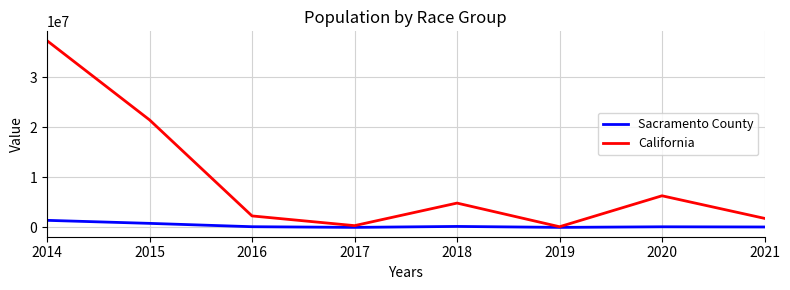

What is the spread (max minus min) of values at 2020?

6185681